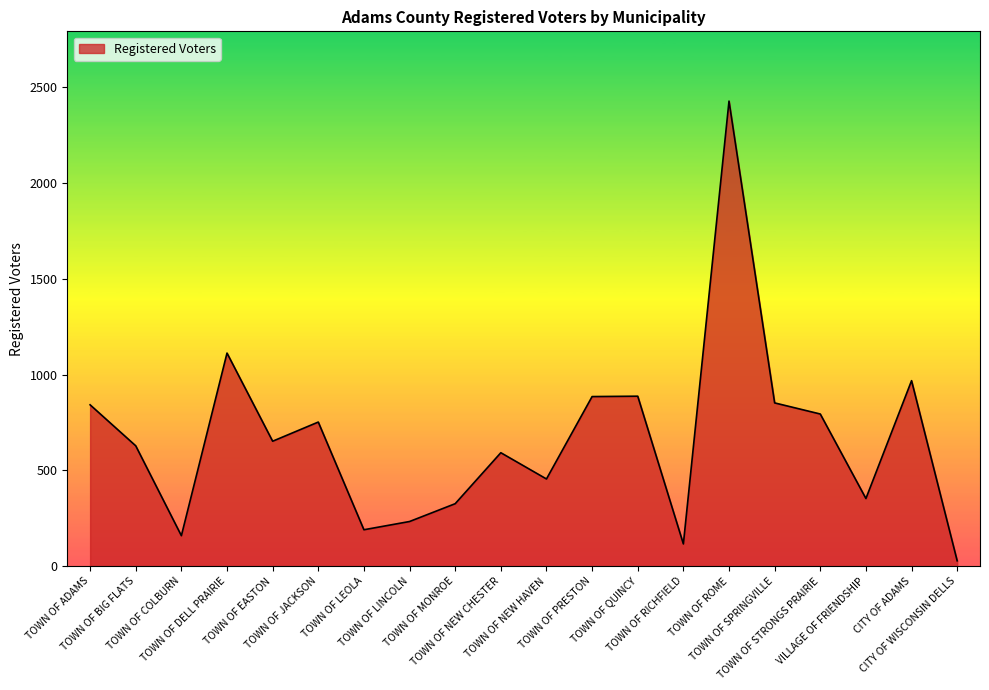

What is the change in value from TOWN OF NEW CHESTER to TOWN OF STRONGS PRAIRIE?

+202